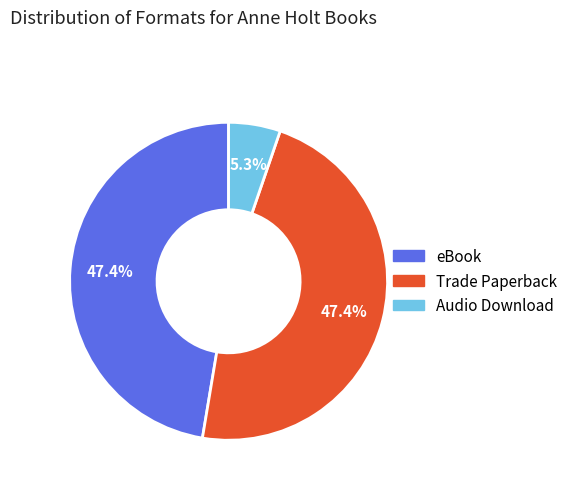

What portion of the pie excludes Trade Paperback?

52.6%